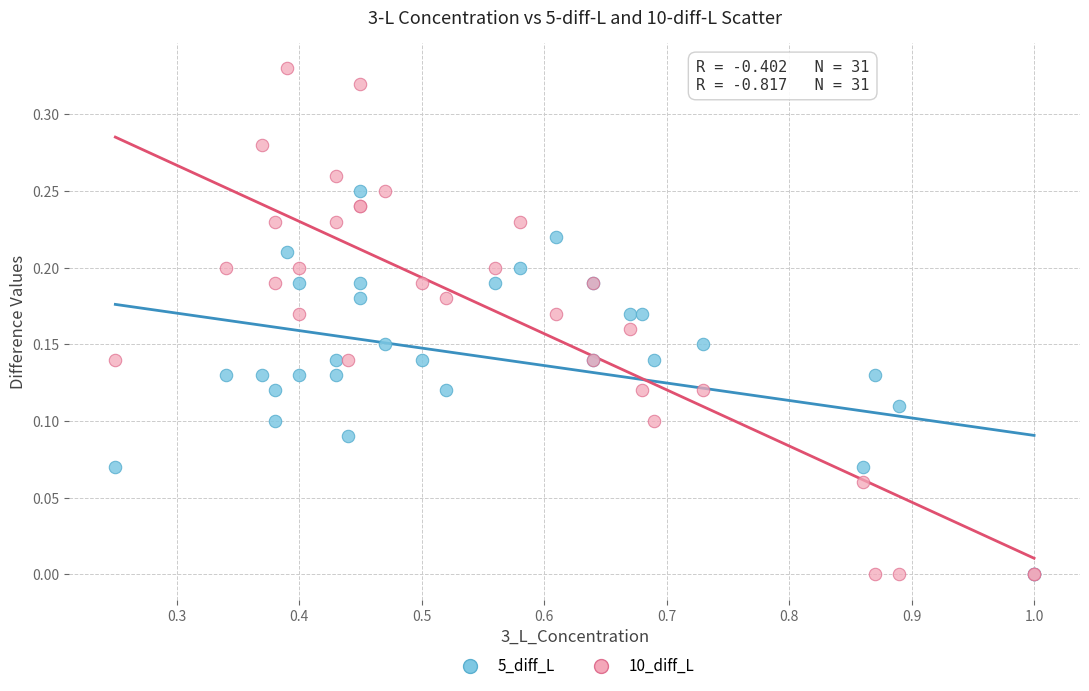

What are all the series names shown in the legend?

5_diff_L, 10_diff_L